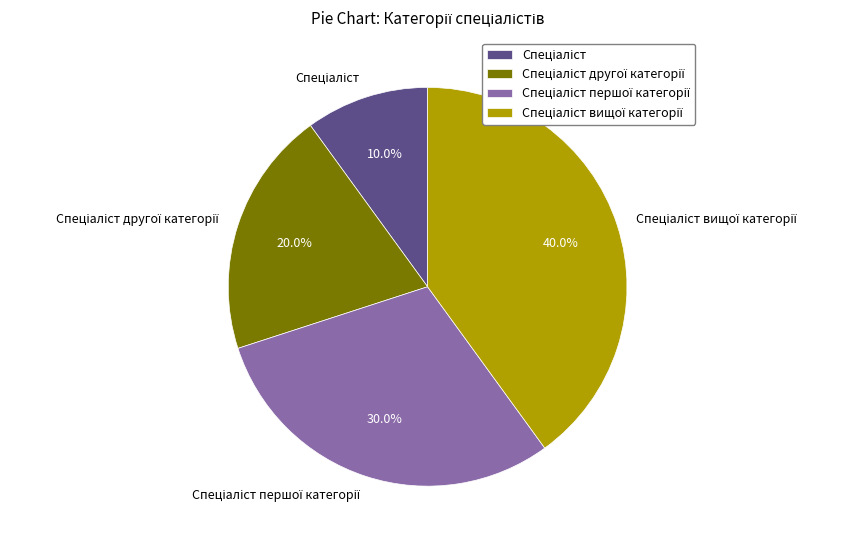

Does any single category account for the majority?

No